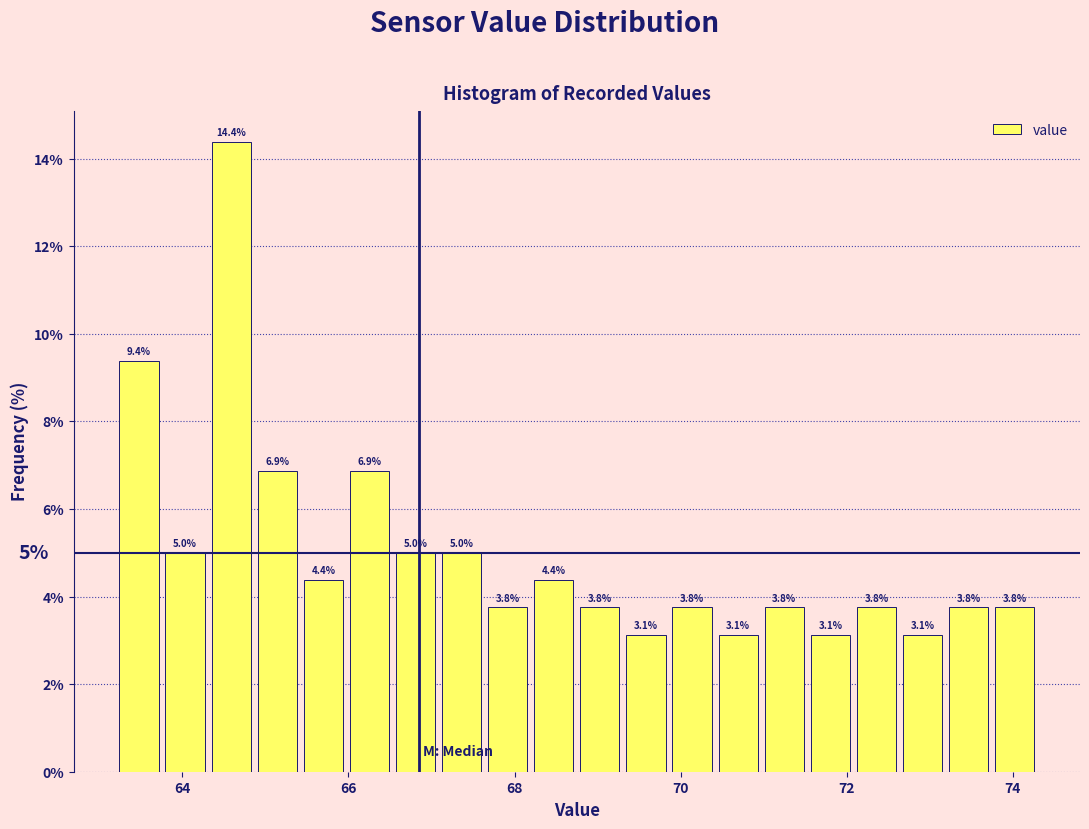

Around what value on the x-axis is the tallest bar? Give the approximate position of its centre, as read against the axis.

64.6